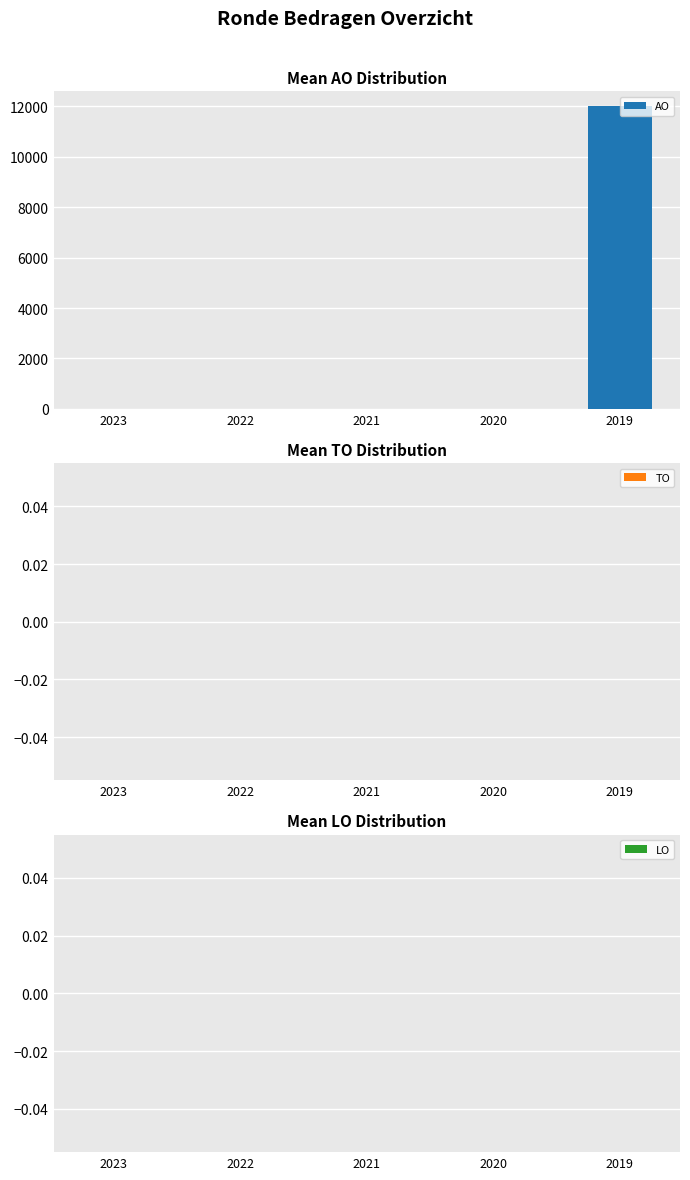

What is the sum of the values at 2019 and 2022?

12000